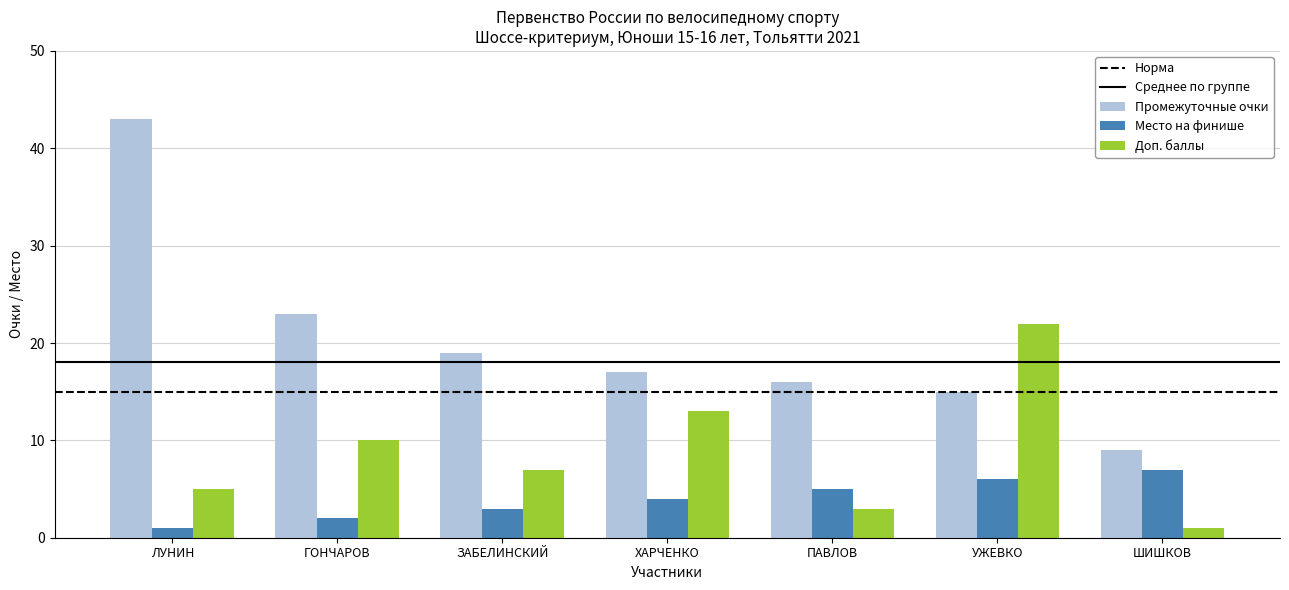

Reading left to right, extract all data points from this chart.

Промежуточные очки: 43	23	19	17	16	15	9
Место на финише: 1	2	3	4	5	6	7
Доп. баллы: 5	10	7	13	3	22	1